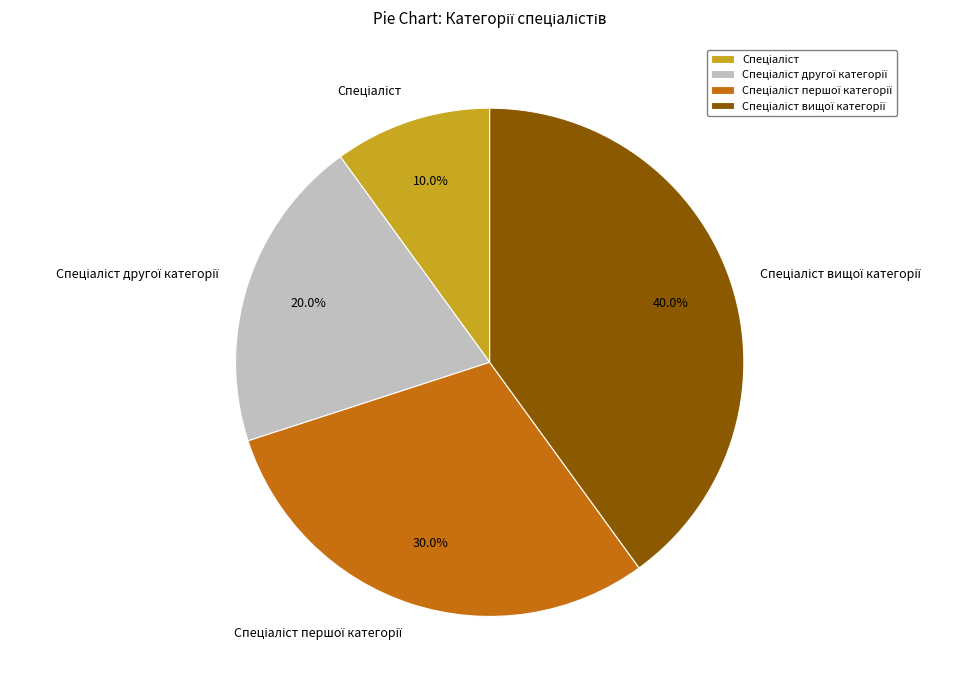

Is there any slice that represents more than half of the pie?

No